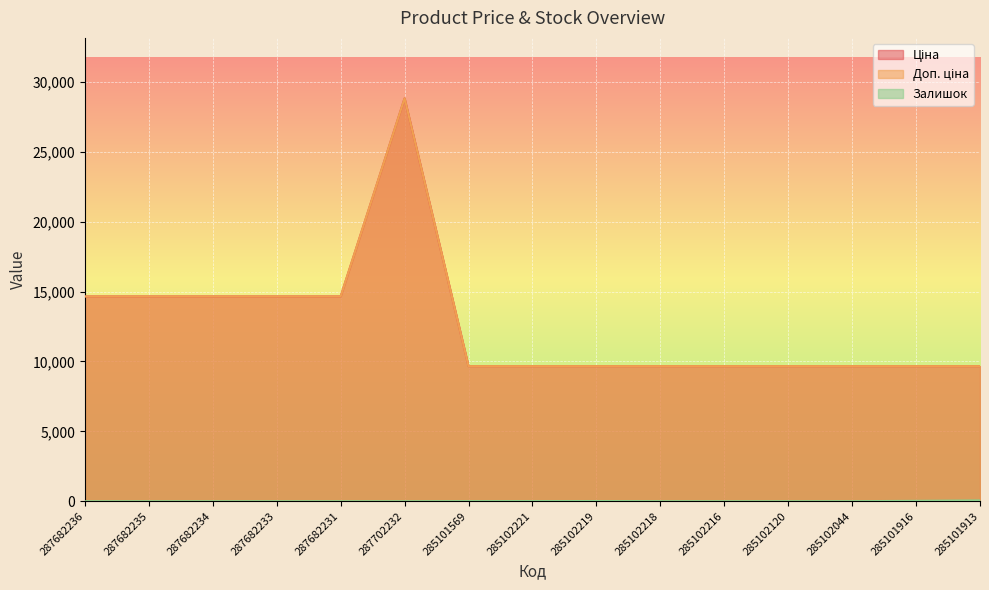

How many interior local peaks does the Доп. ціна series have?

1